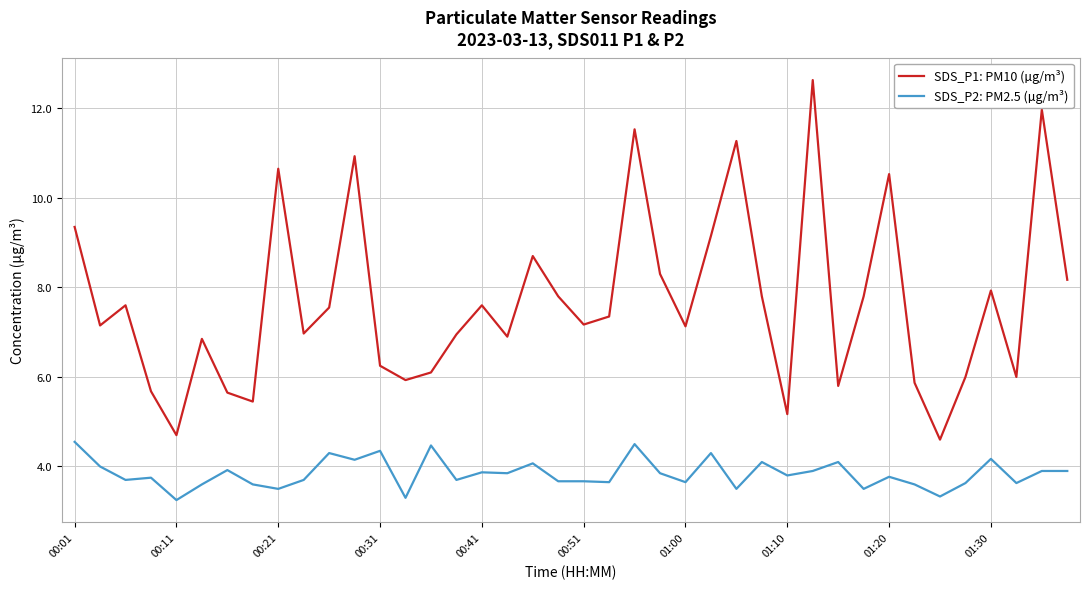

What is the difference between the maximum and minimum values in the SDS_P1: PM10 (µg/m³) series?

8.0